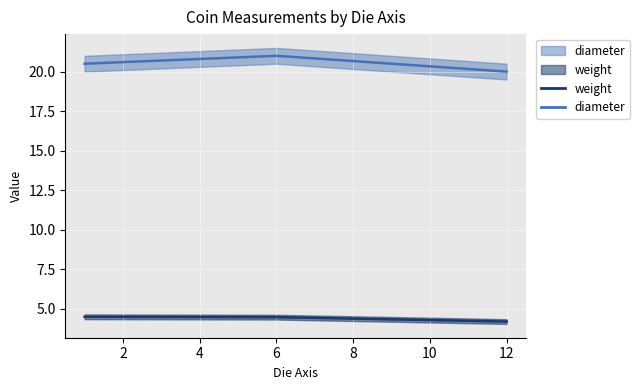

What is the value of the diameter point at the 2nd from the left?

21.0